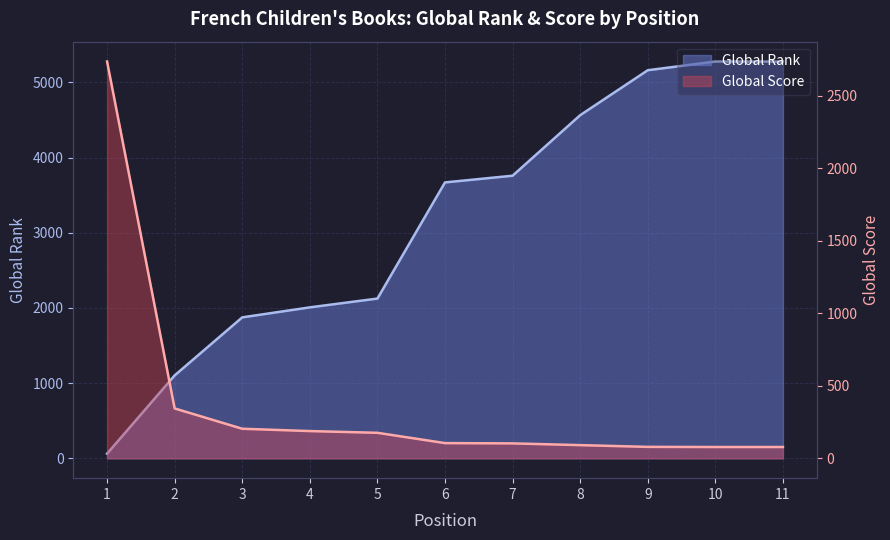

How many intersections are there between Global Score and Global Rank?

1